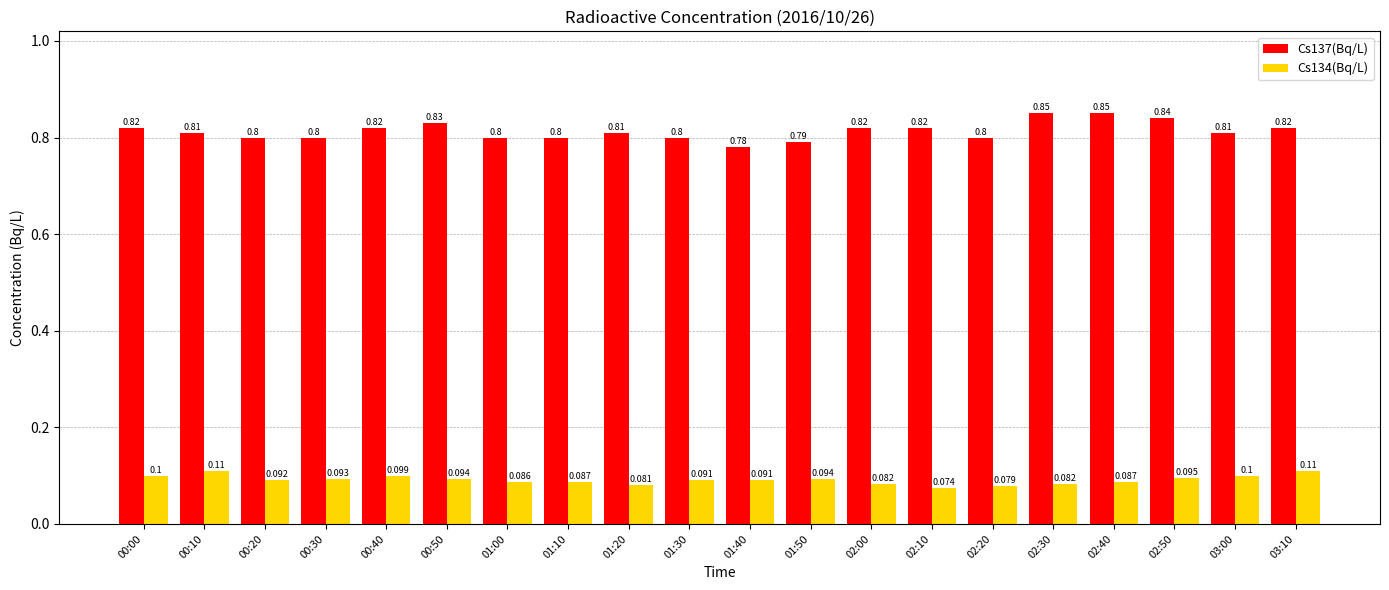

At how many categories does at least one series exceed 0?

20